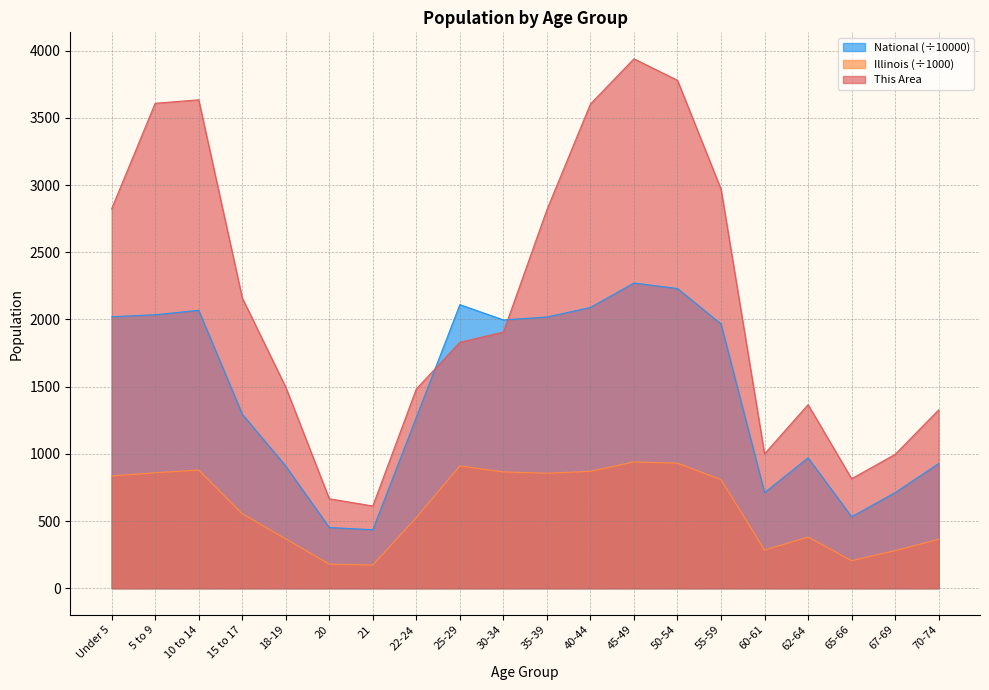

Where is National nearest to the value 1353?

15 to 17